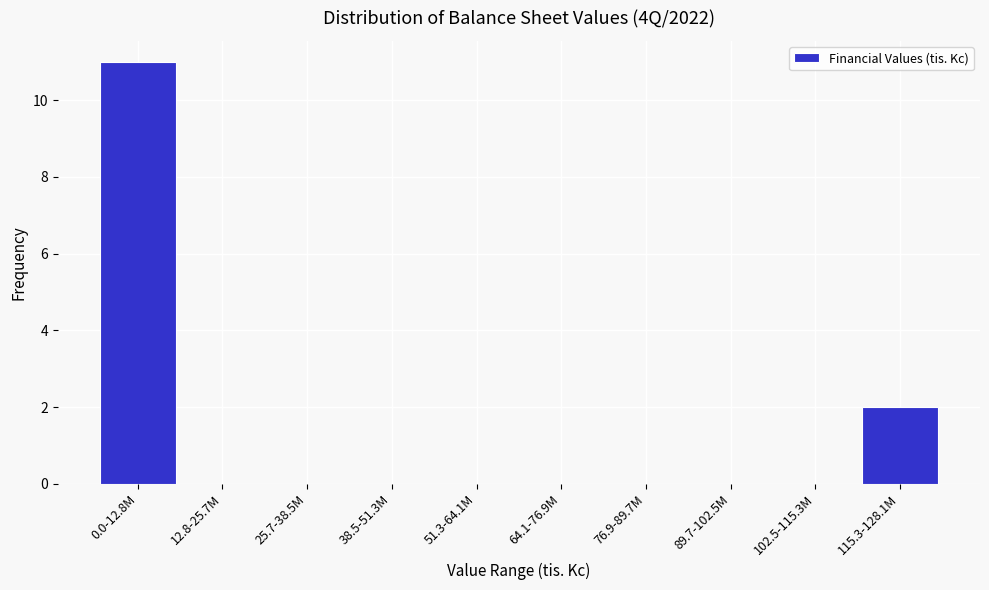

Reading right to left, what are all the values shown in this chart?

115.3-128.1M=2	102.5-115.3M=0	89.7-102.5M=0	76.9-89.7M=0	64.1-76.9M=0	51.3-64.1M=0	38.5-51.3M=0	25.7-38.5M=0	12.8-25.7M=0	0.0-12.8M=11